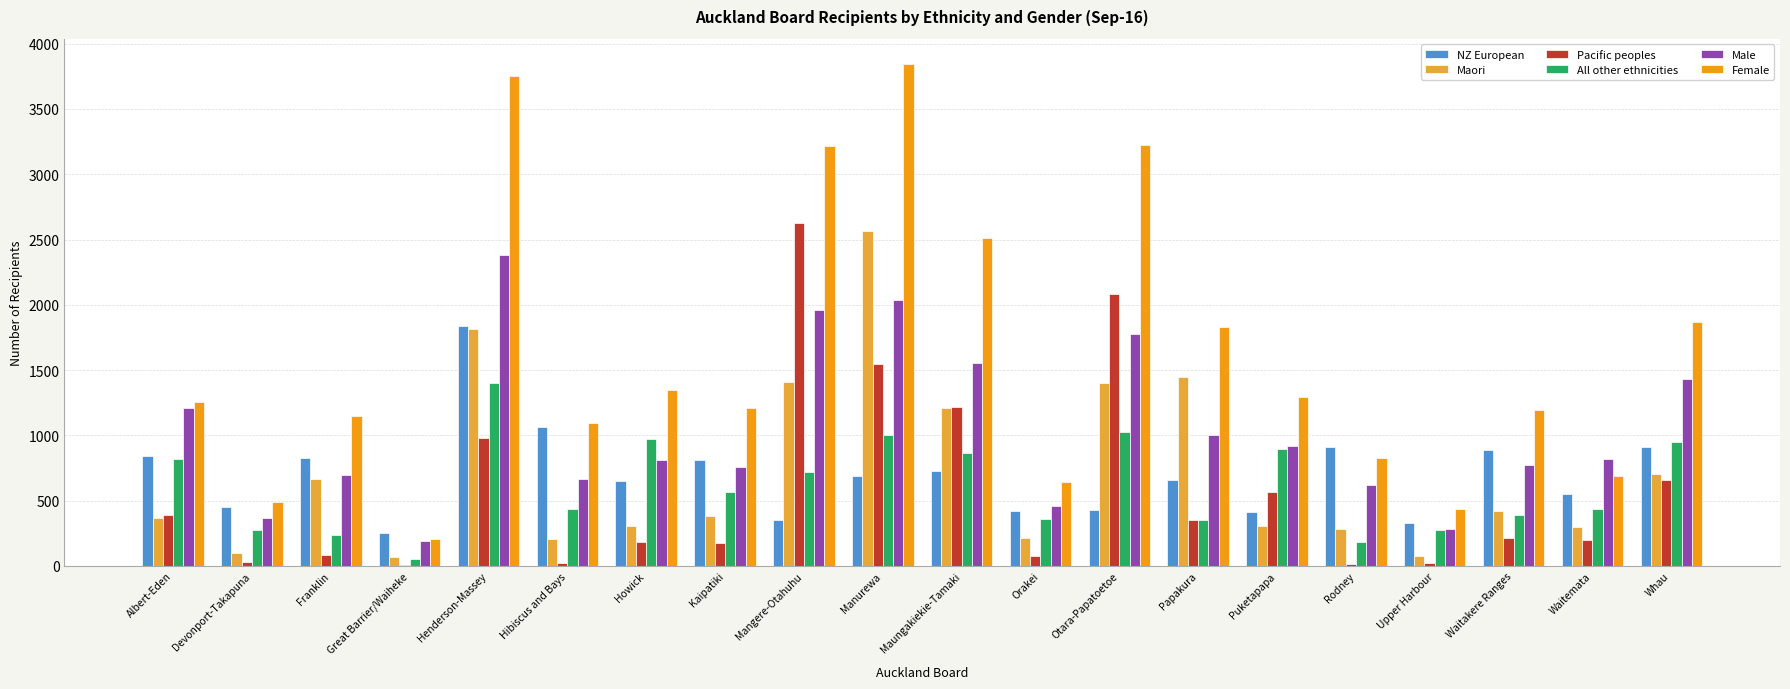

Does the chart contain stacked bars?

No